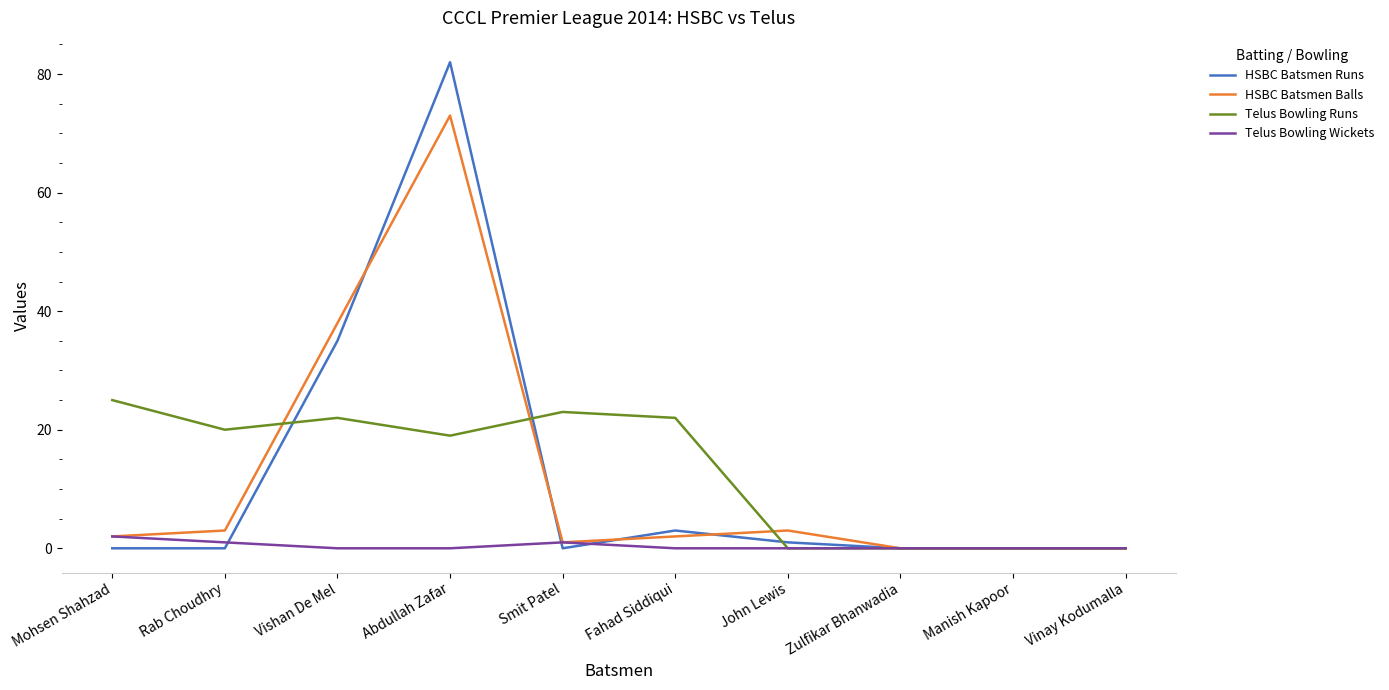

What position from the right is John Lewis?

4